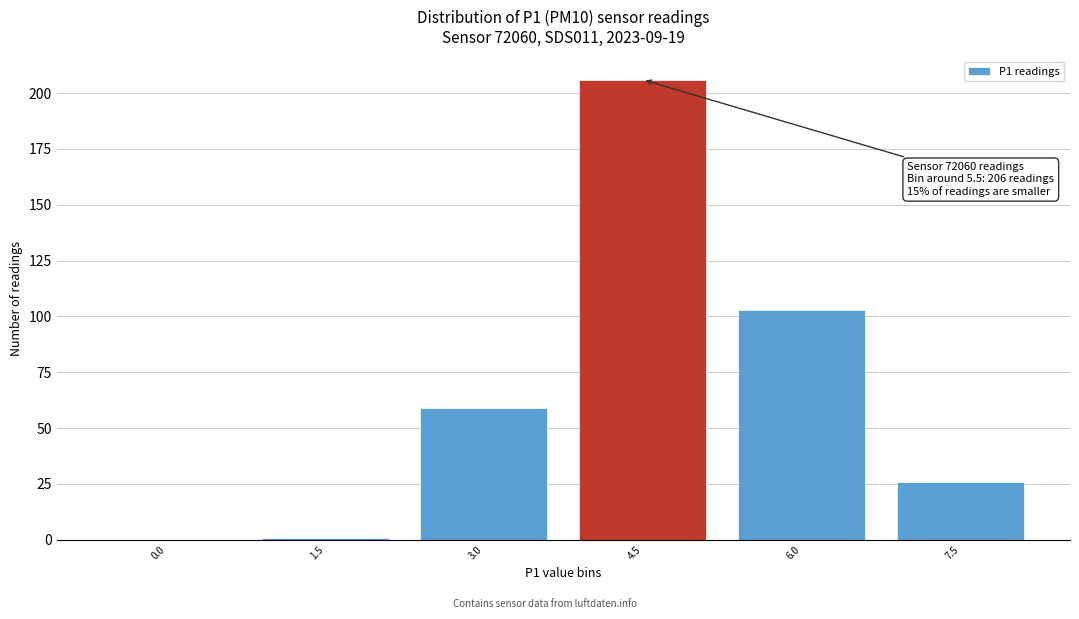

Reading left to right, list all the values displayed in this chart.

0.0=0	1.5=1	3.0=59	4.5=206	6.0=103	7.5=26